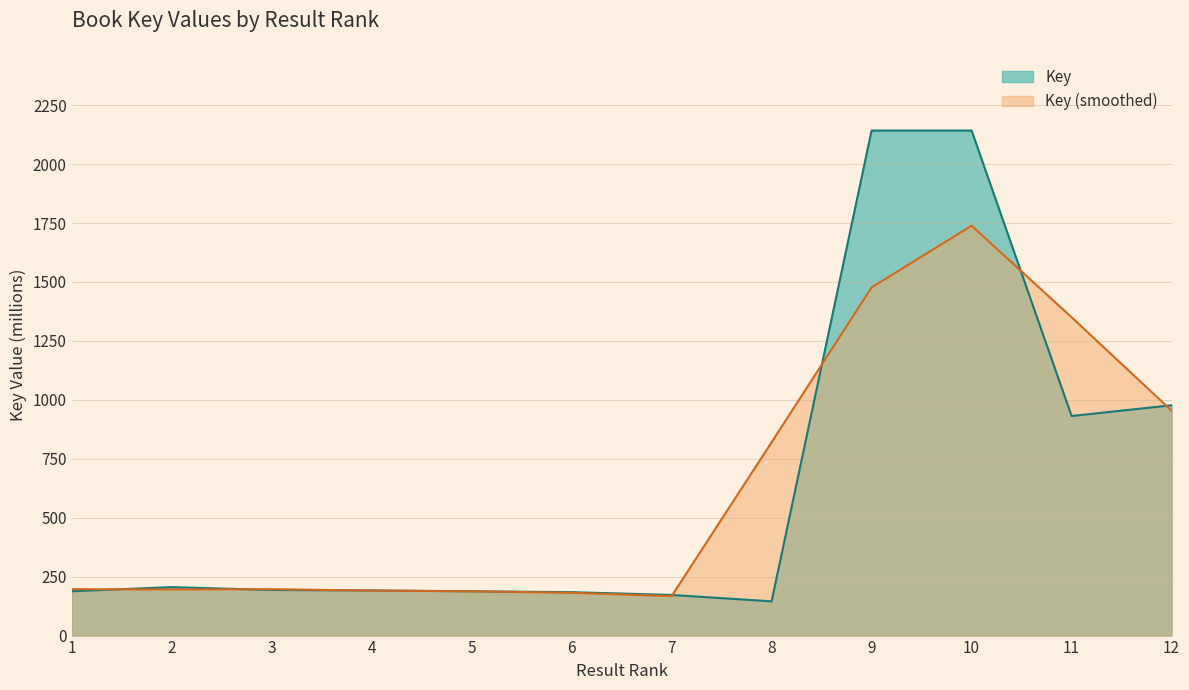

Count the number of categories in the chart.

12